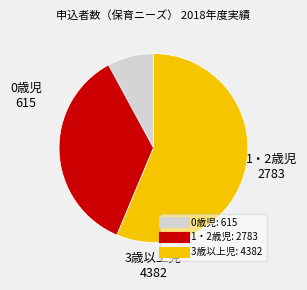

The 0歳児 slice represents 8% of the pie. True or false?

True